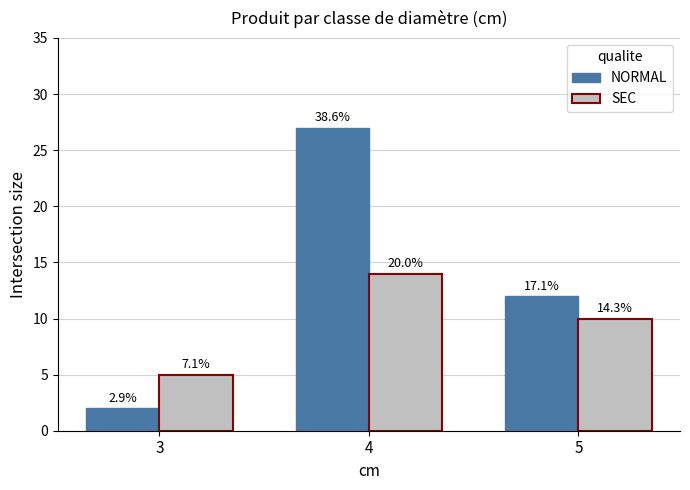

Which category has the lowest value in the SEC series?

3